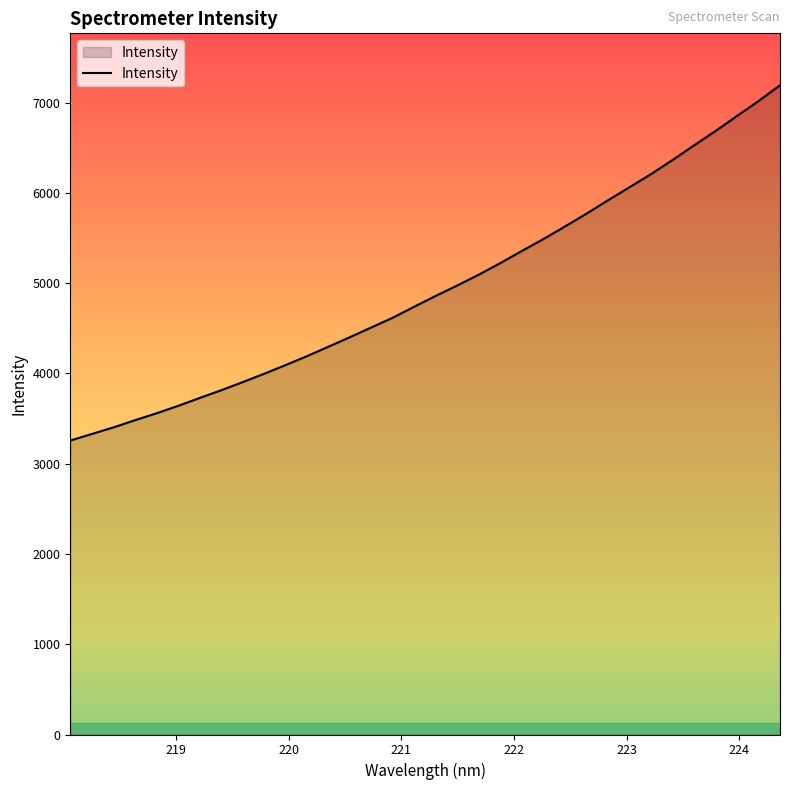

What is the difference between the maximum and minimum values?

3935.9